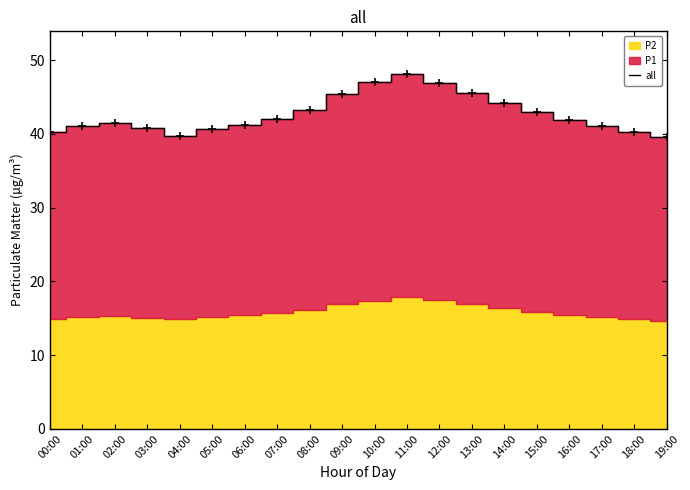

How many data points are less than 41?

6